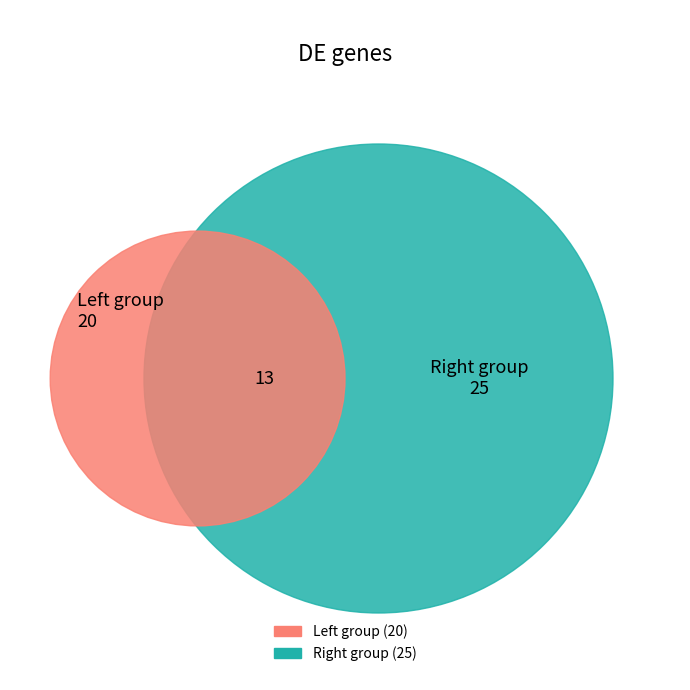

Is there a majority slice in this chart?

No